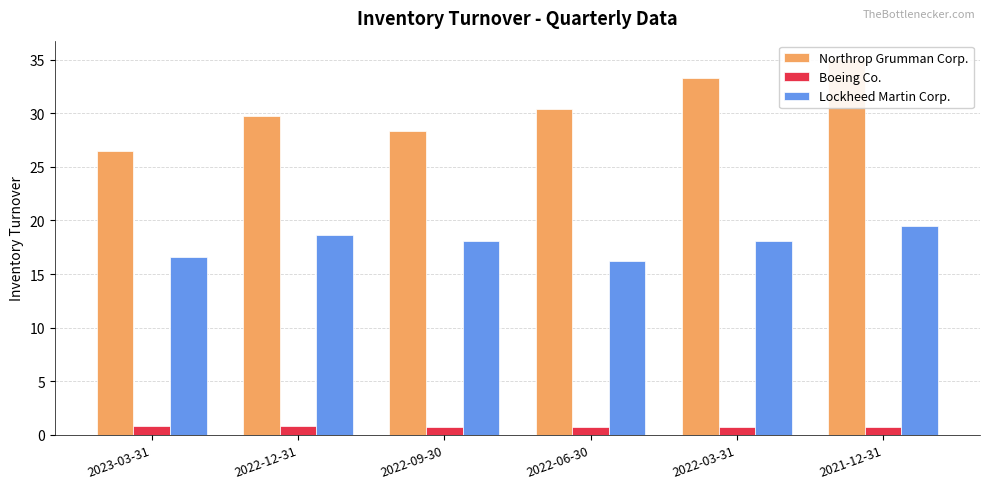

What are all the series names shown in the legend?

Northrop Grumman Corp., Boeing Co., Lockheed Martin Corp.